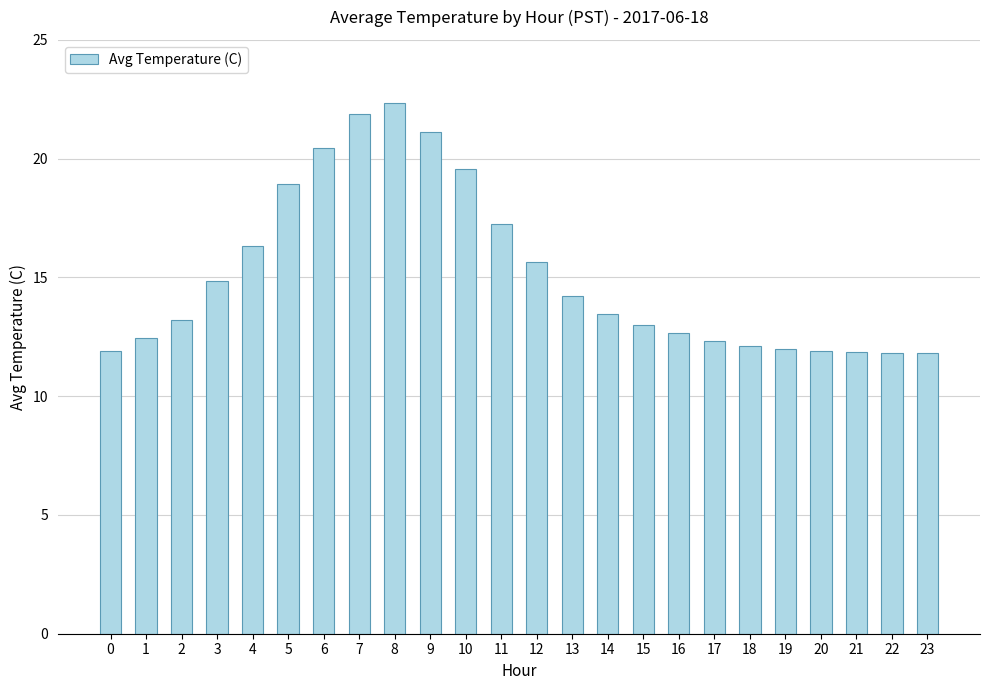

Does the chart contain any negative values?

No